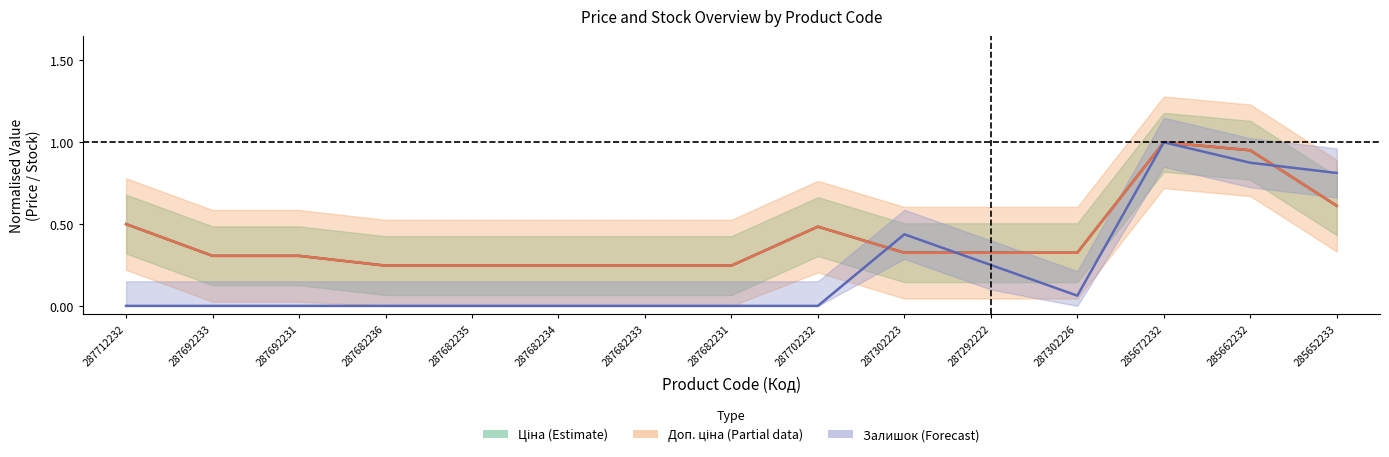

What is the average value of the Ціна (Estimate) series?

0.4